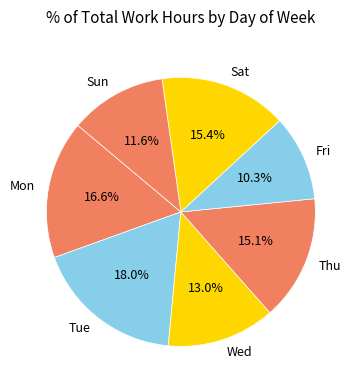

To the nearest percent, what portion does Mon represent?

17%